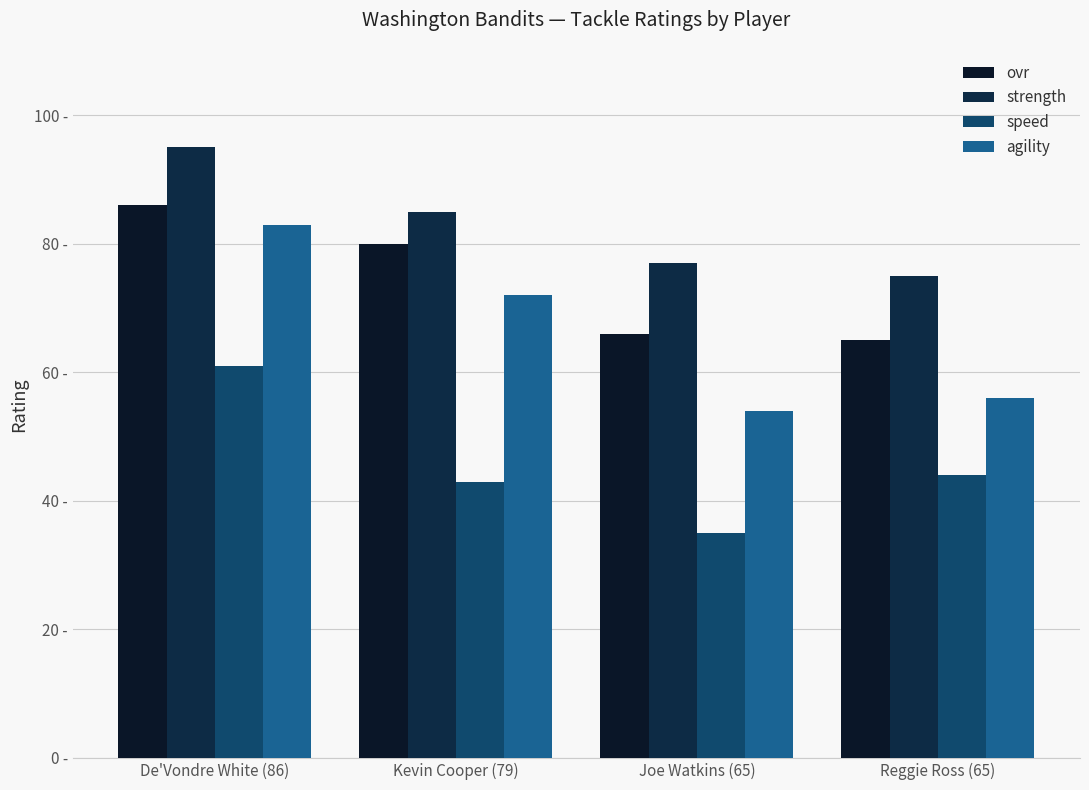

Are the bars grouped side by side (vs. stacked)?

Yes